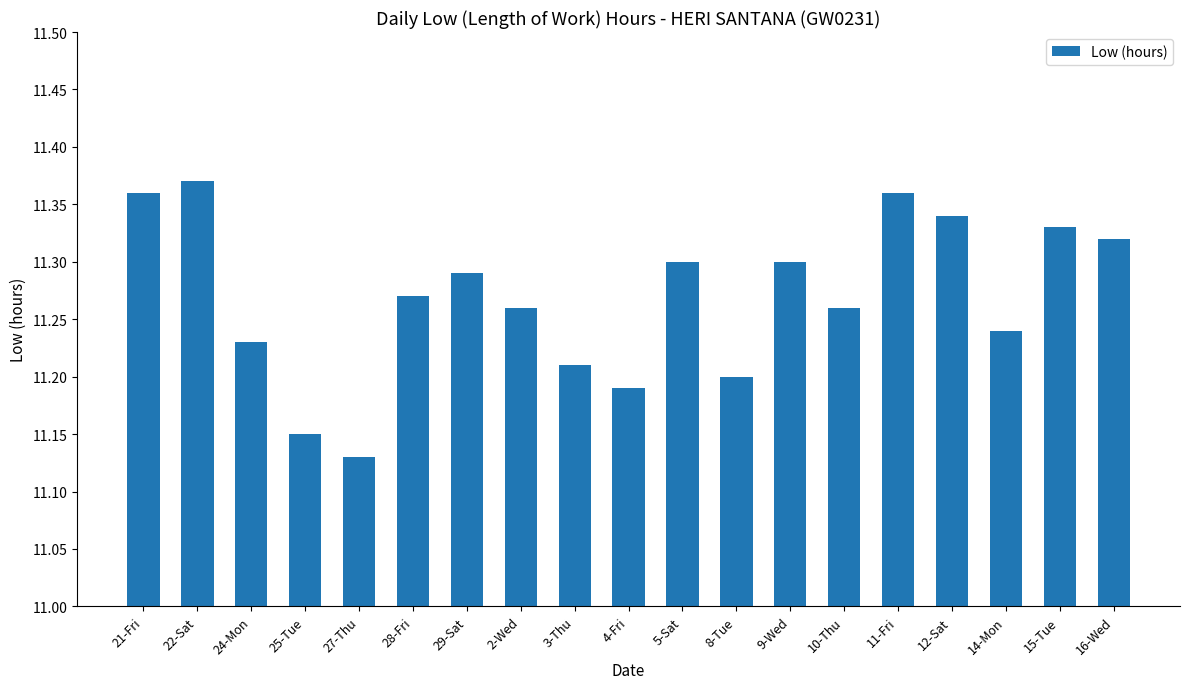

What is the sum of all values?

214.1